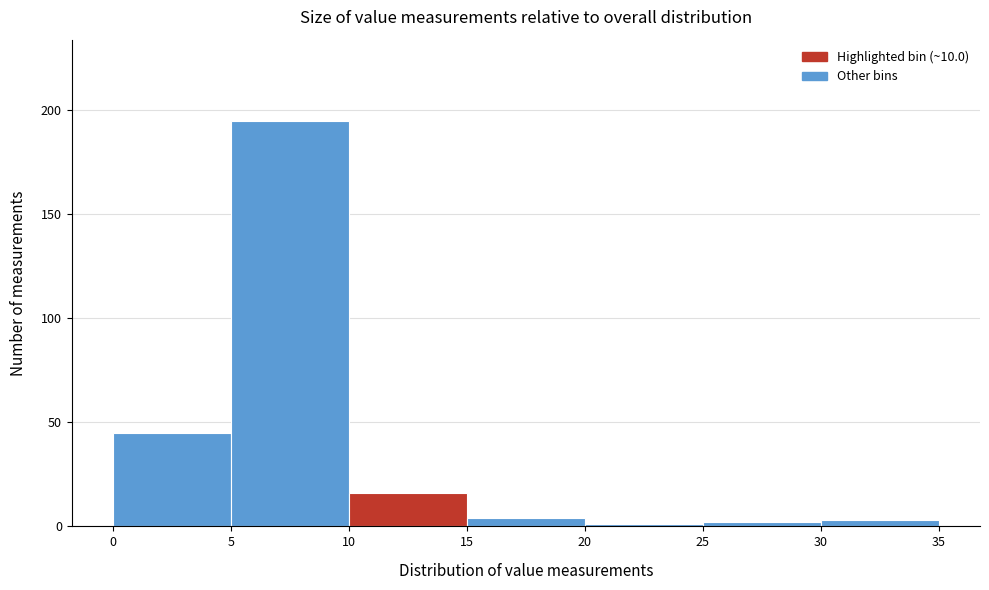

Over which range of the x-axis is the bar tallest?

5 to 10